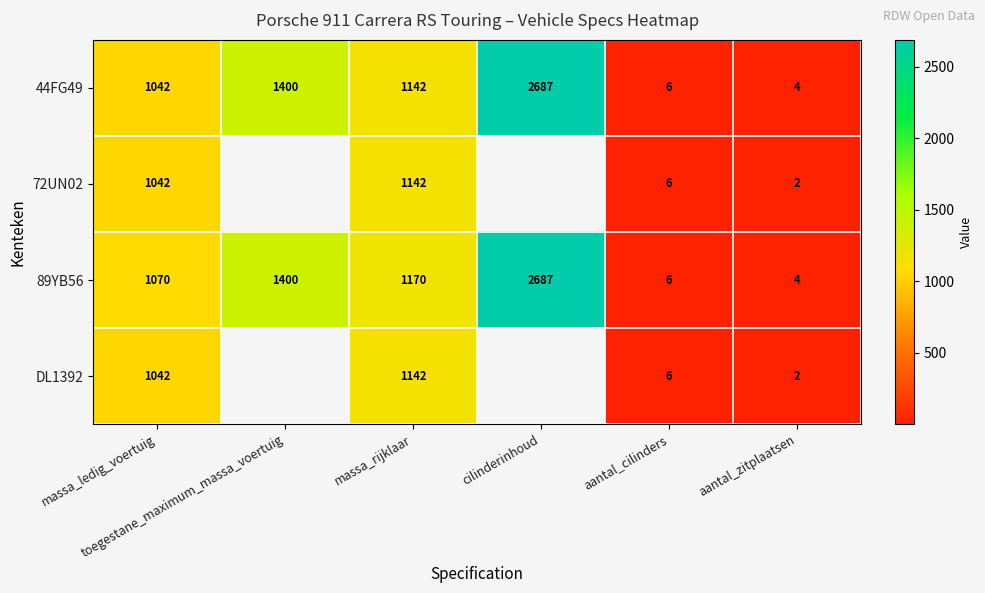

At how many categories does at least one series exceed 2023?

1